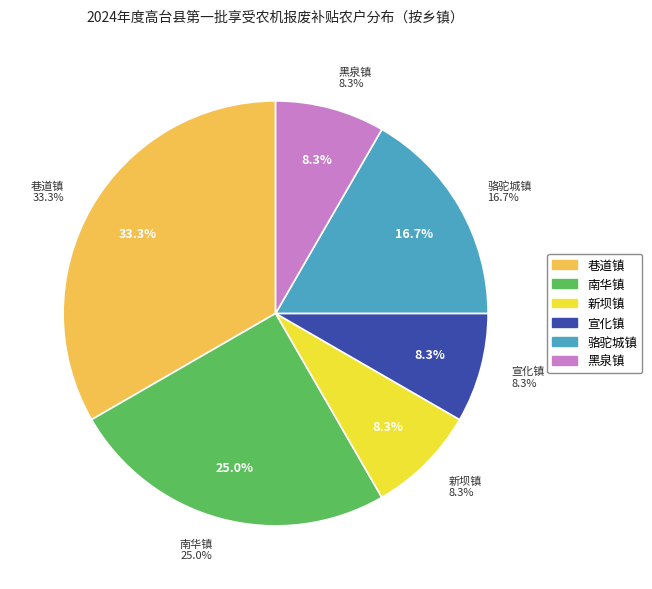

The 巷道镇 slice represents 45% of the pie. True or false?

False